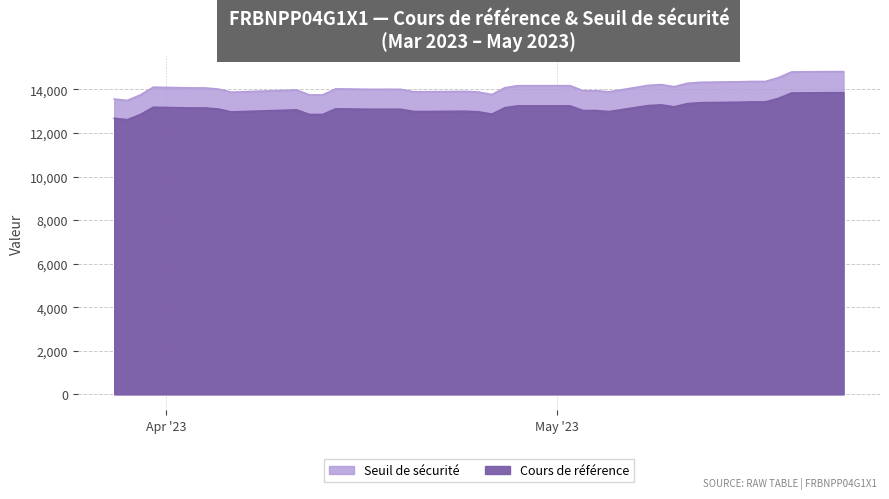

What is the maximum value for Cours de référence?

13849.7